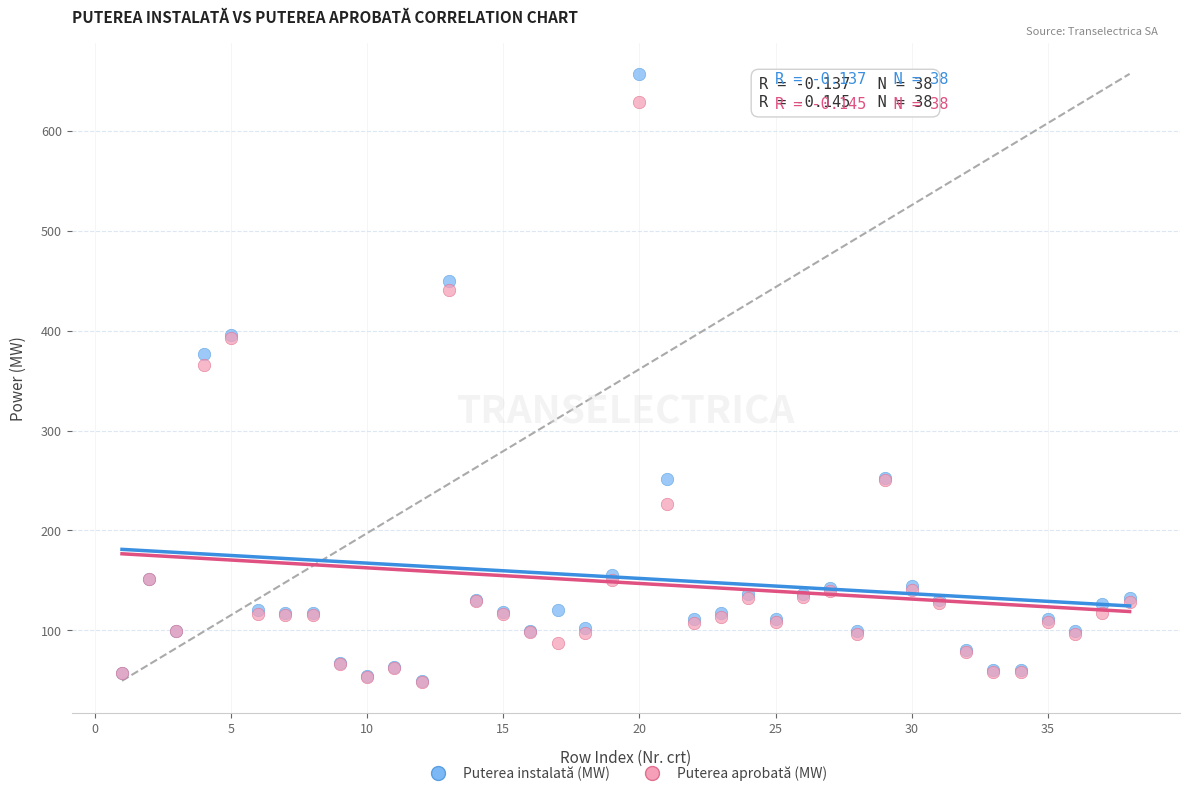

What are all the series names shown in the legend?

Puterea instalată (MW), Puterea aprobată (MW)